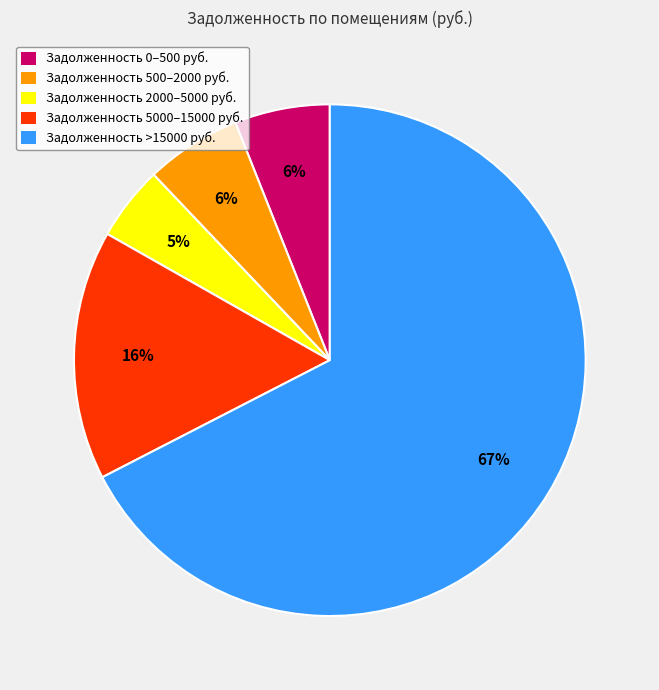

To the nearest percent, what is the combined percentage of Задолженность 0–500 руб. and Задолженность 2000–5000 руб.?

11%